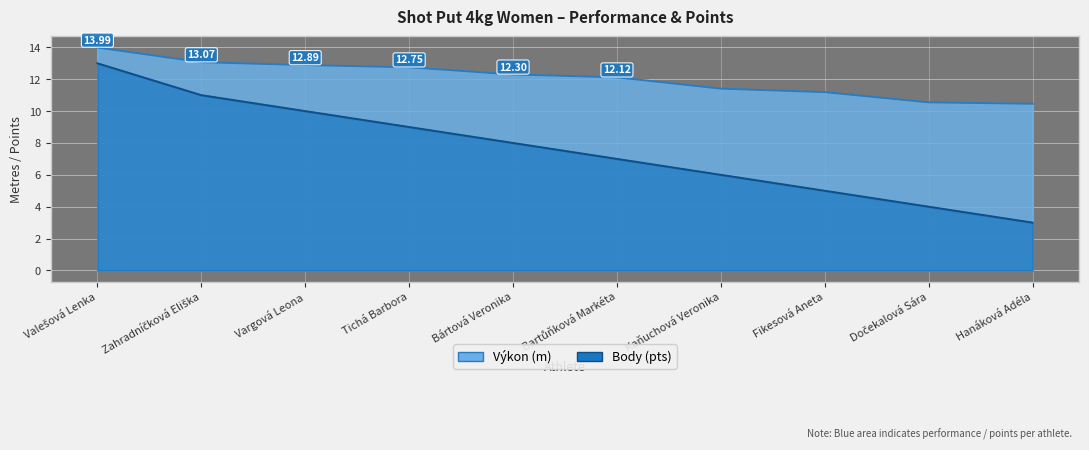

What are all the series names shown in the legend?

Výkon, Body